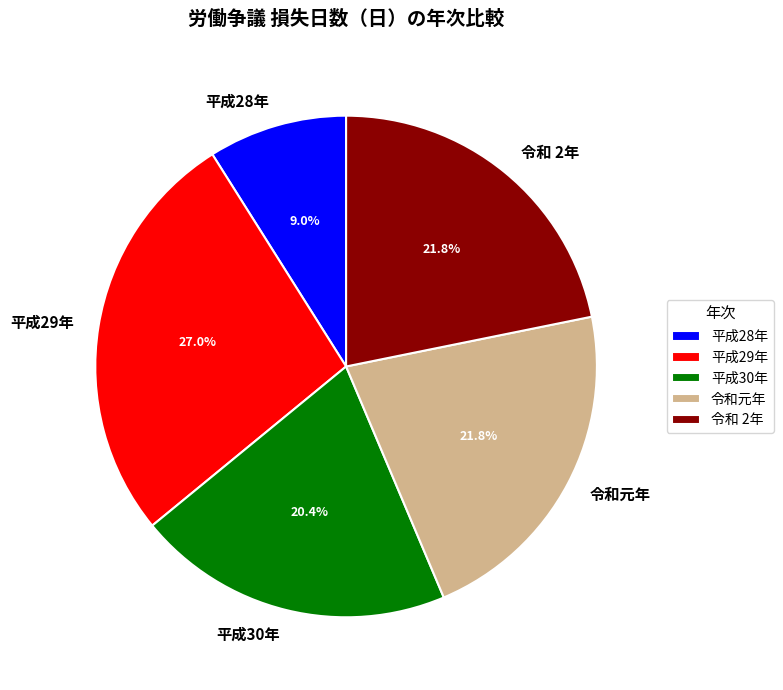

To the nearest percent, what is the average slice percentage?

20%